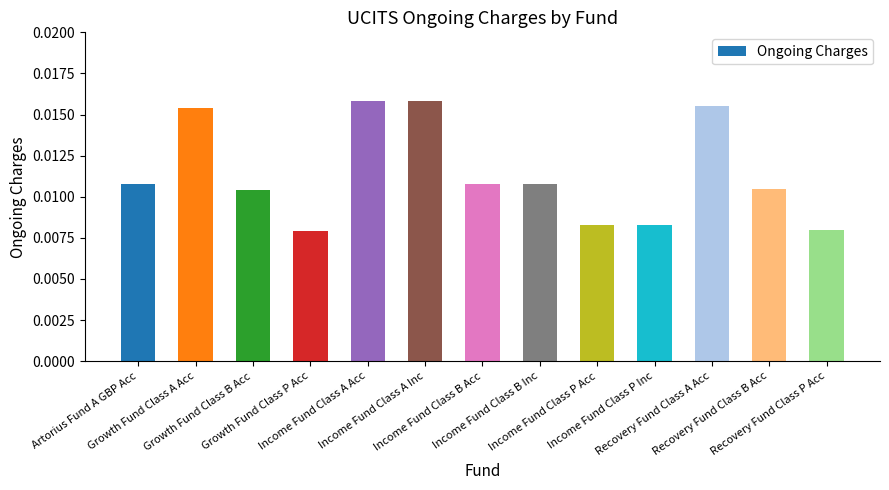

How many values are between 0 and 1?

13